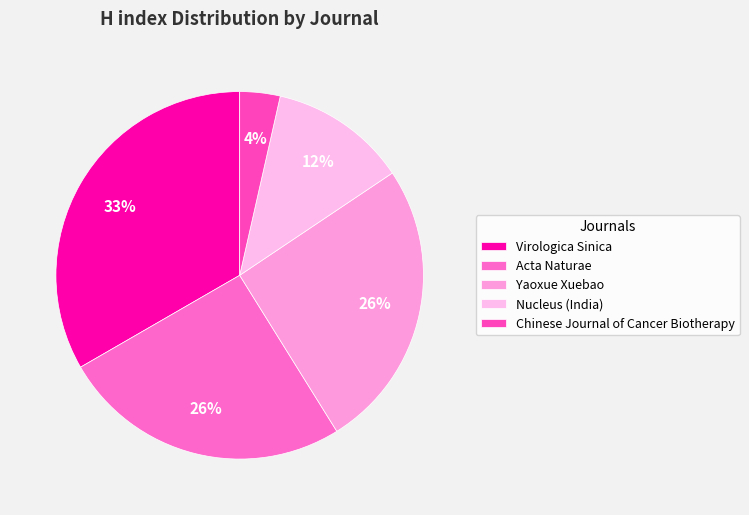

What percentage is the Yaoxue Xuebao slice, to the nearest percent?

26%